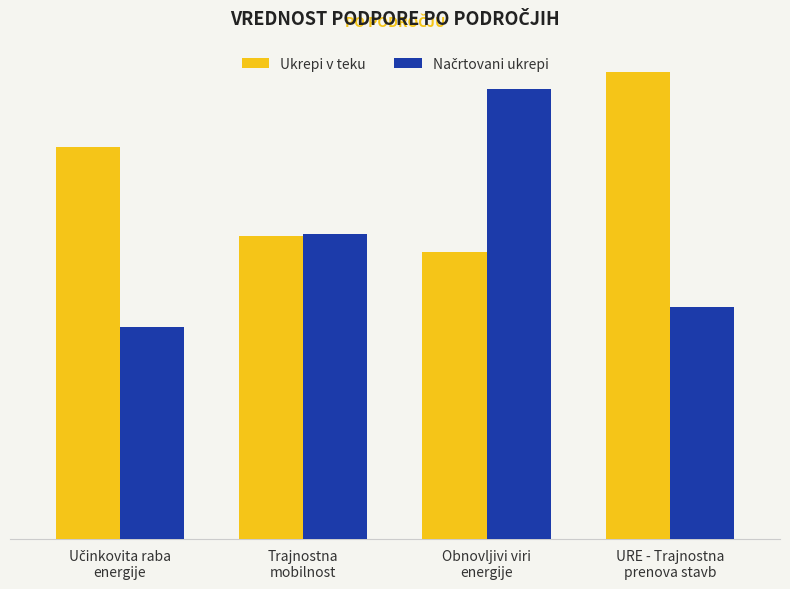

Reading right to left, what are all the values shown in this chart?

Ukrepi v teku: URE - Trajnostna
prenova stavb=118922655.0	Obnovljivi viri
energije=73026691.5	Trajnostna
mobilnost=77167253.0	Učinkovita raba
energije=99950000.0
Načrtovani ukrepi: URE - Trajnostna
prenova stavb=59215432.4	Obnovljivi viri
energije=114656768.3	Trajnostna
mobilnost=77685000.0	Učinkovita raba
energije=54000000.0